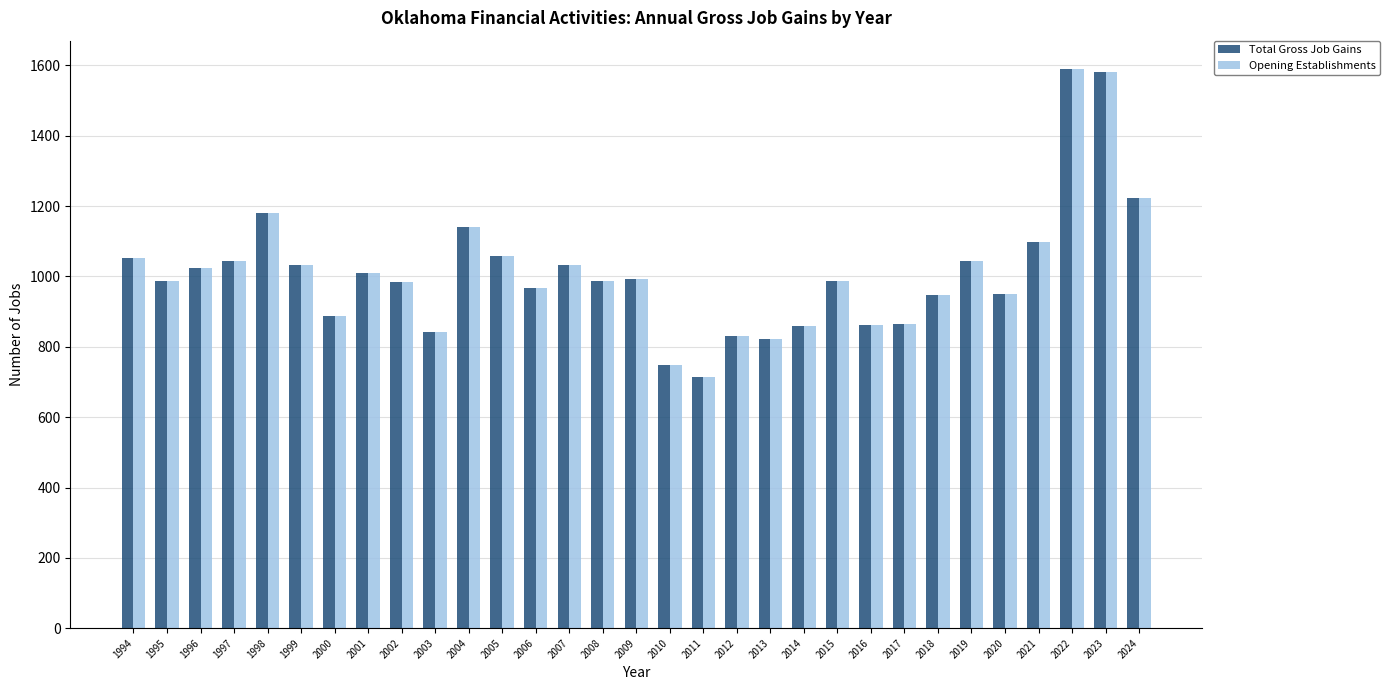

What is the average value of the Opening Establishments series?

1011